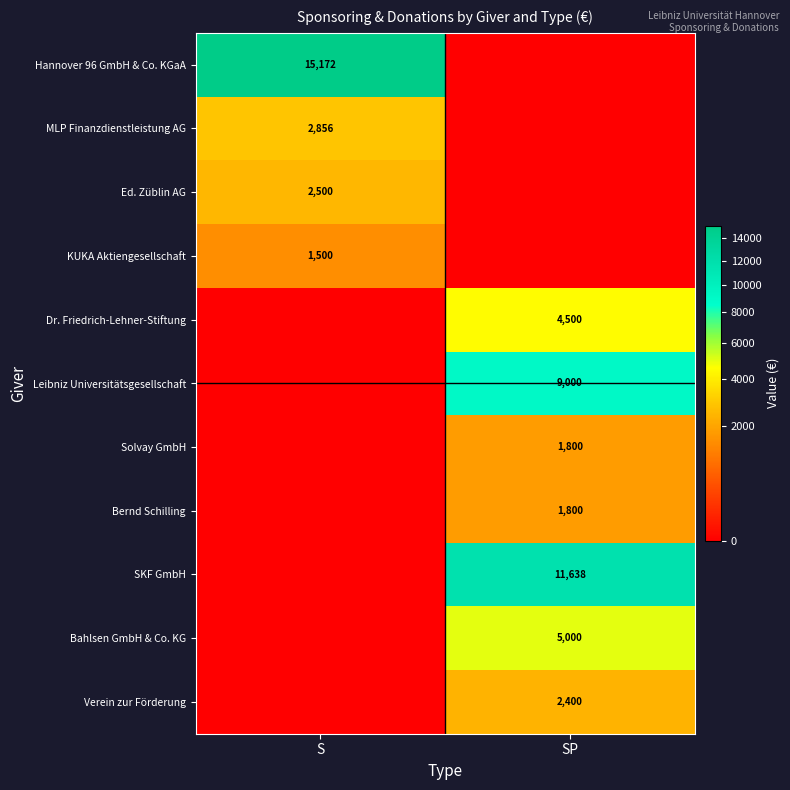

Count the number of categories in the chart.

2